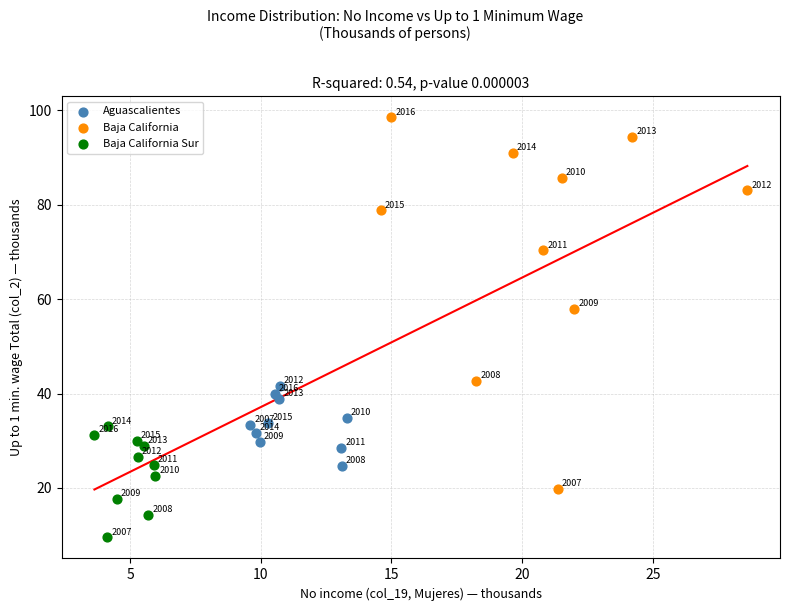

Which series has the largest Y range (max minus min)?

Baja California